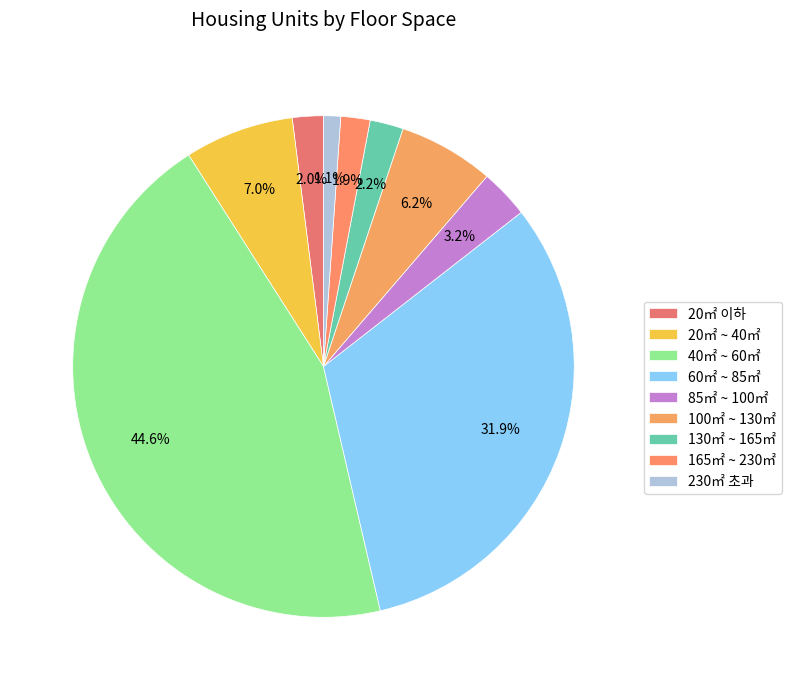

Count the number of slices in the pie.

9